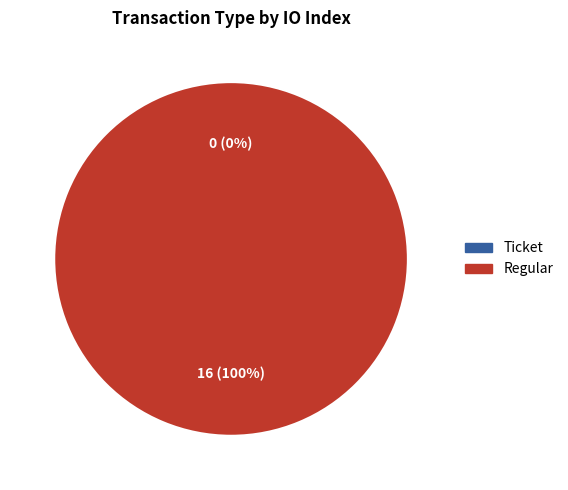

Is there any slice that represents more than half of the pie?

Yes